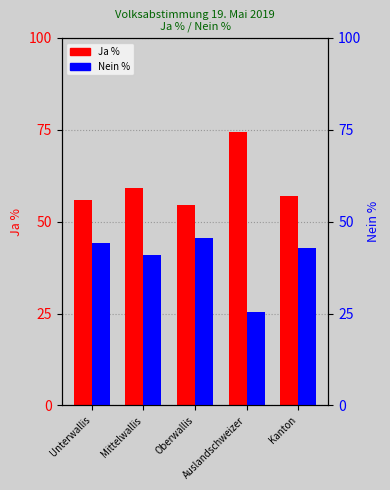

The value of Ja % at Oberwallis is 23.6. True or false?

False